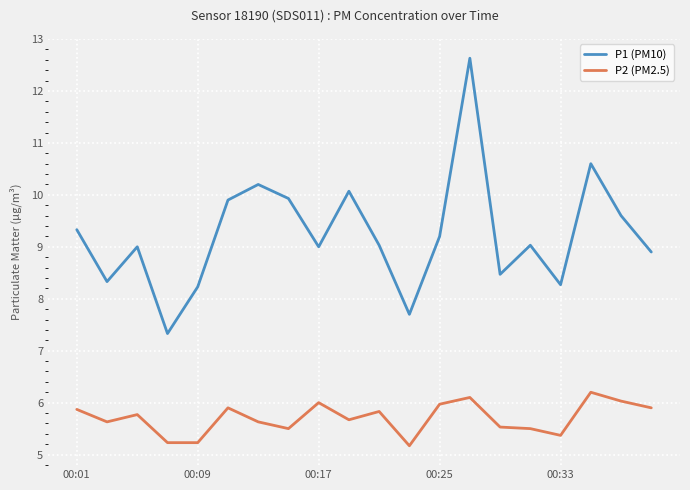

Reading left to right, transcribe all the data shown in this chart.

P1 (PM10): 9.3	8.3	9.0	7.3	8.2	9.9	10.2	9.9	9.0	10.1	9.0	7.7	9.2	12.6	8.5	9.0	8.3	10.6	9.6	8.9
P2 (PM2.5): 5.9	5.6	5.8	5.2	5.2	5.9	5.6	5.5	6.0	5.7	5.8	5.2	6.0	6.1	5.5	5.5	5.4	6.2	6.0	5.9